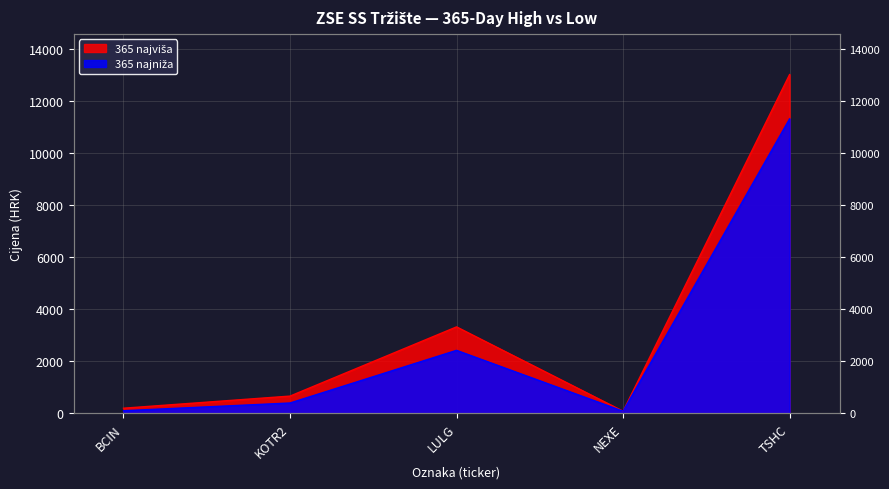

Is the value of 365 najniža at NEXE greater than the value of 365 najviša at KOTR2?

No